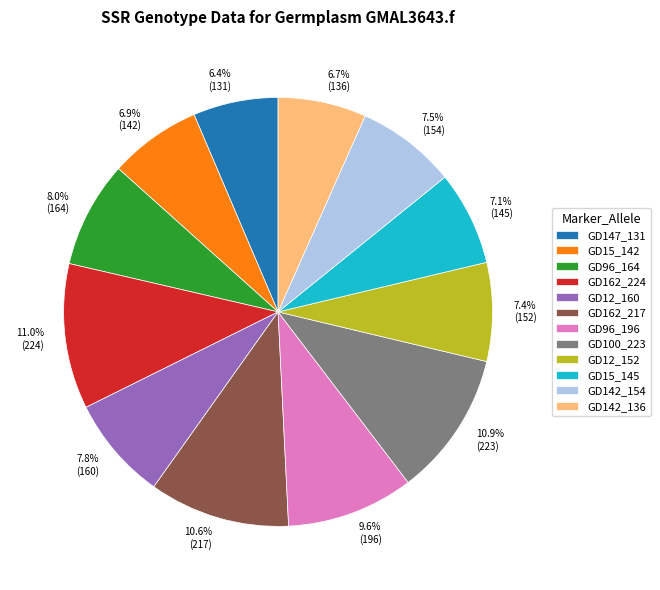

Combined, do GD162_224 and GD142_136 account for over 50%?

No